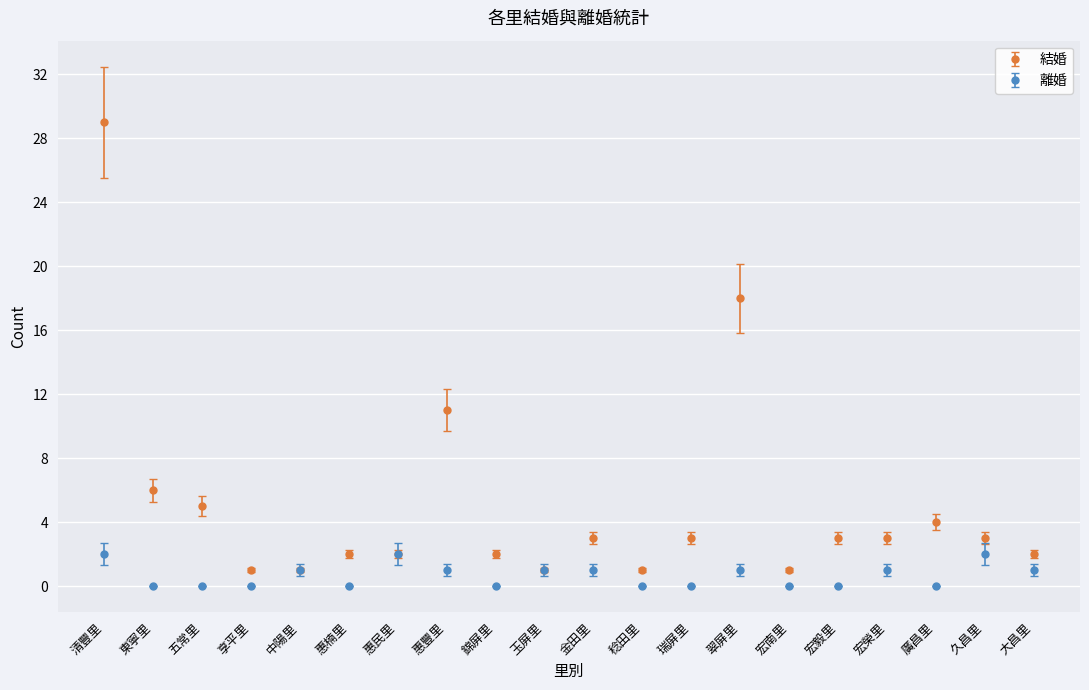

Which category has the highest value across all series?

清豐里